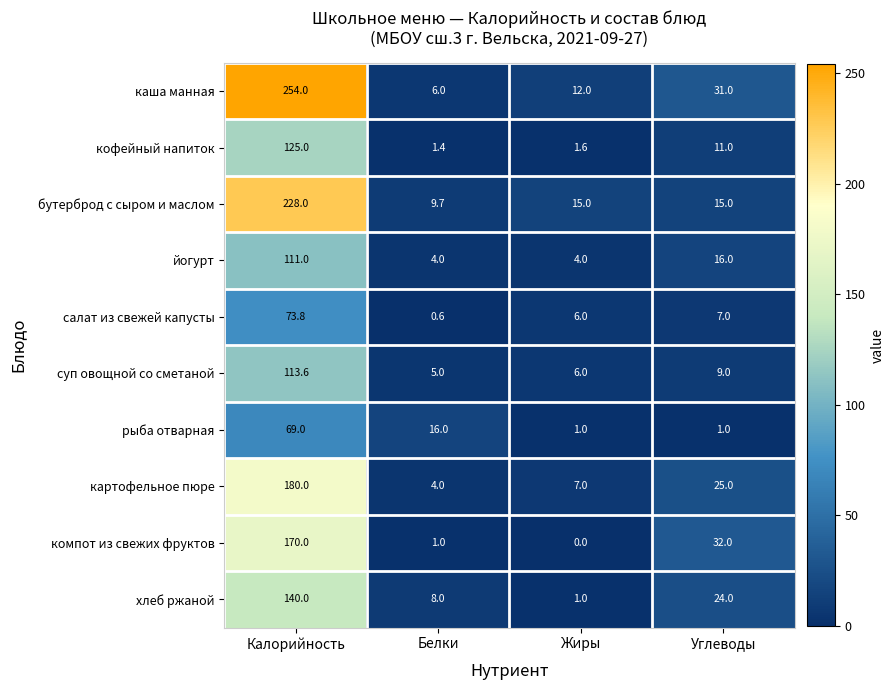

What is the average value of the компот из свежих фруктов series?

50.8